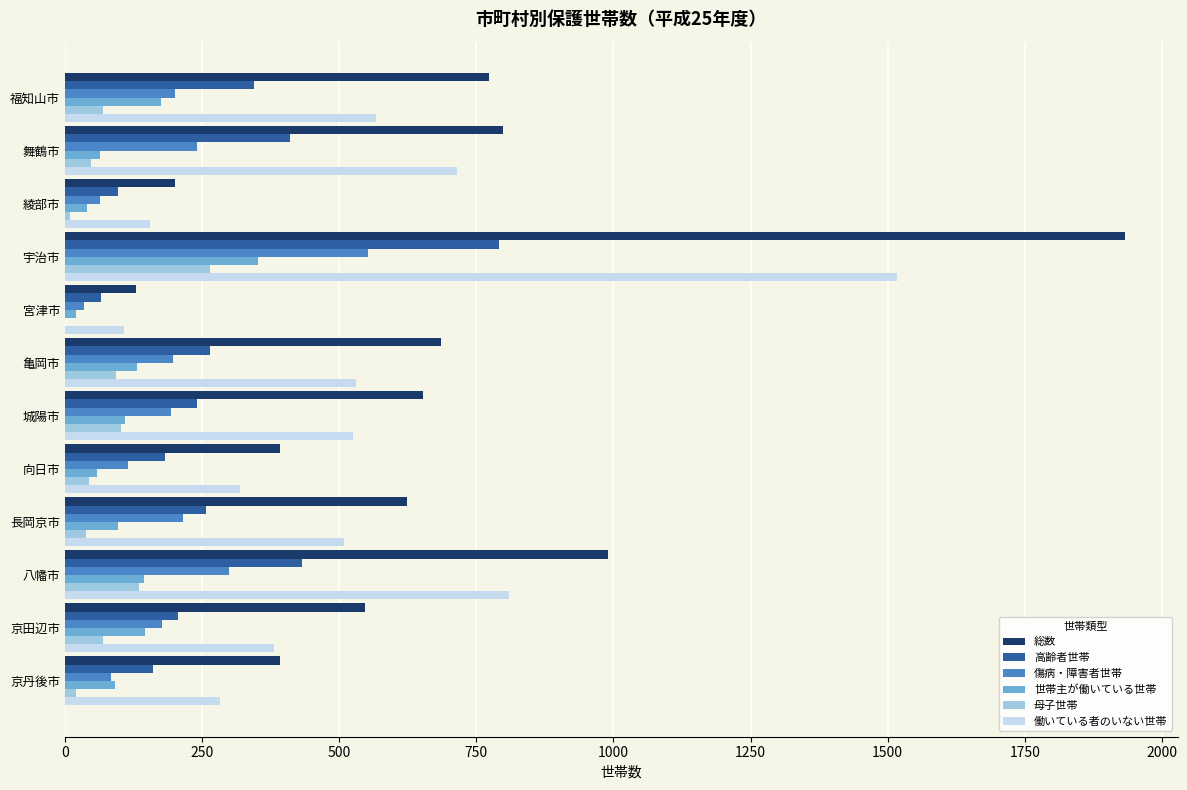

True or false: 総数 has a value of 774 at 福知山市.

True